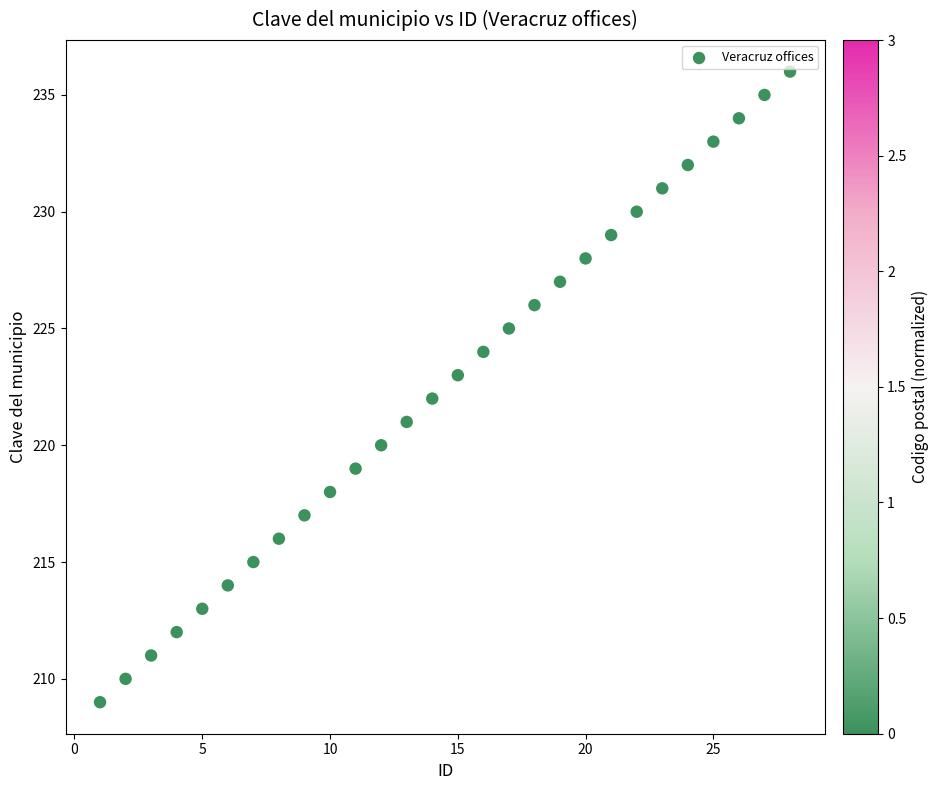

What is the range of Y values (max minus min)?

27